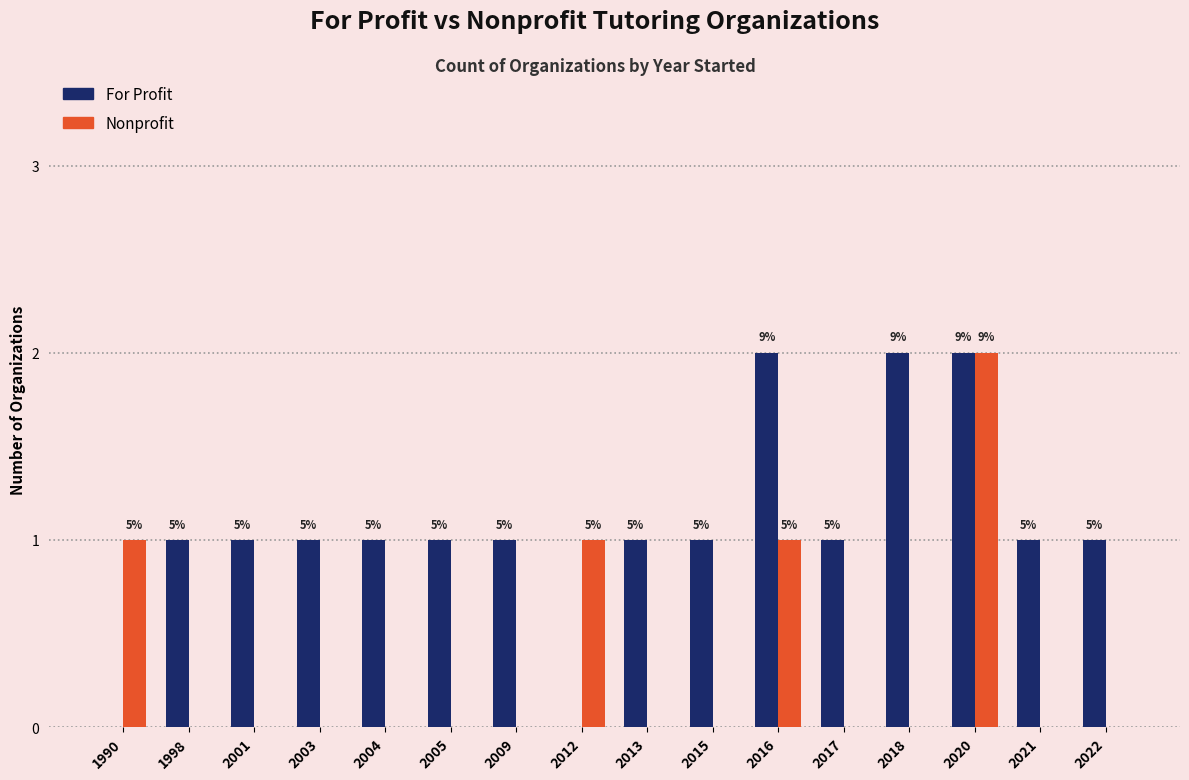

How many groups of bars are there?

16